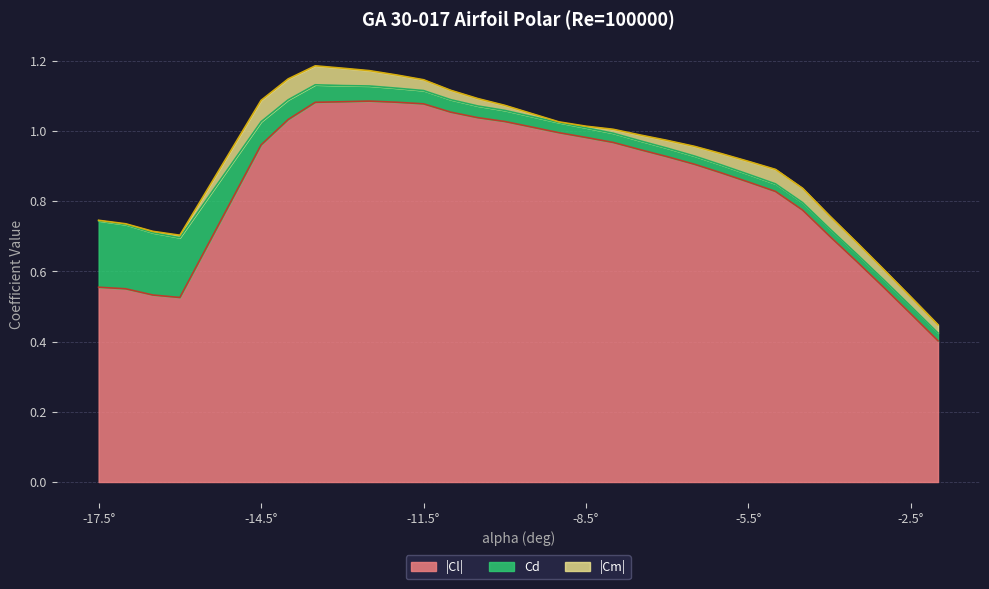

What position from the right is -6.0?

9